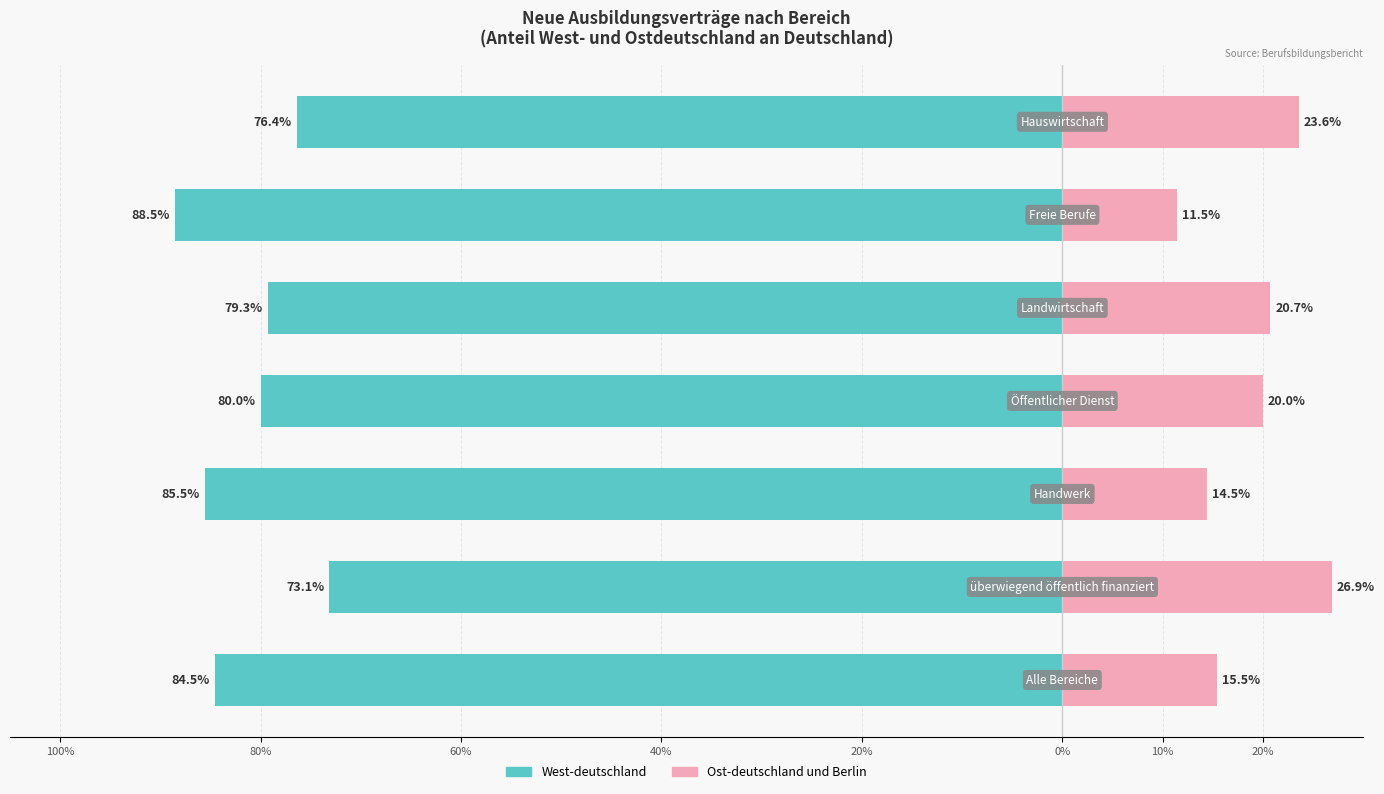

Reading left to right, what are all the values shown in this chart?

West-deutschland: -84.5	-73.1	-85.5	-80.0	-79.3	-88.5	-76.4
Ost-deutschland und Berlin: 15.5	26.9	14.5	20.0	20.7	11.5	23.6